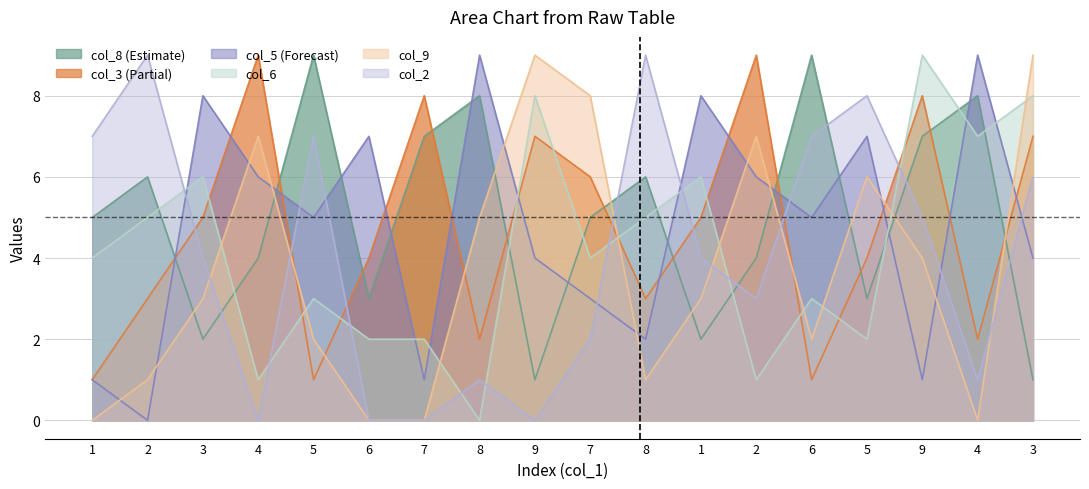

True or false: col_5 has more than 1 interior local peaks.

True